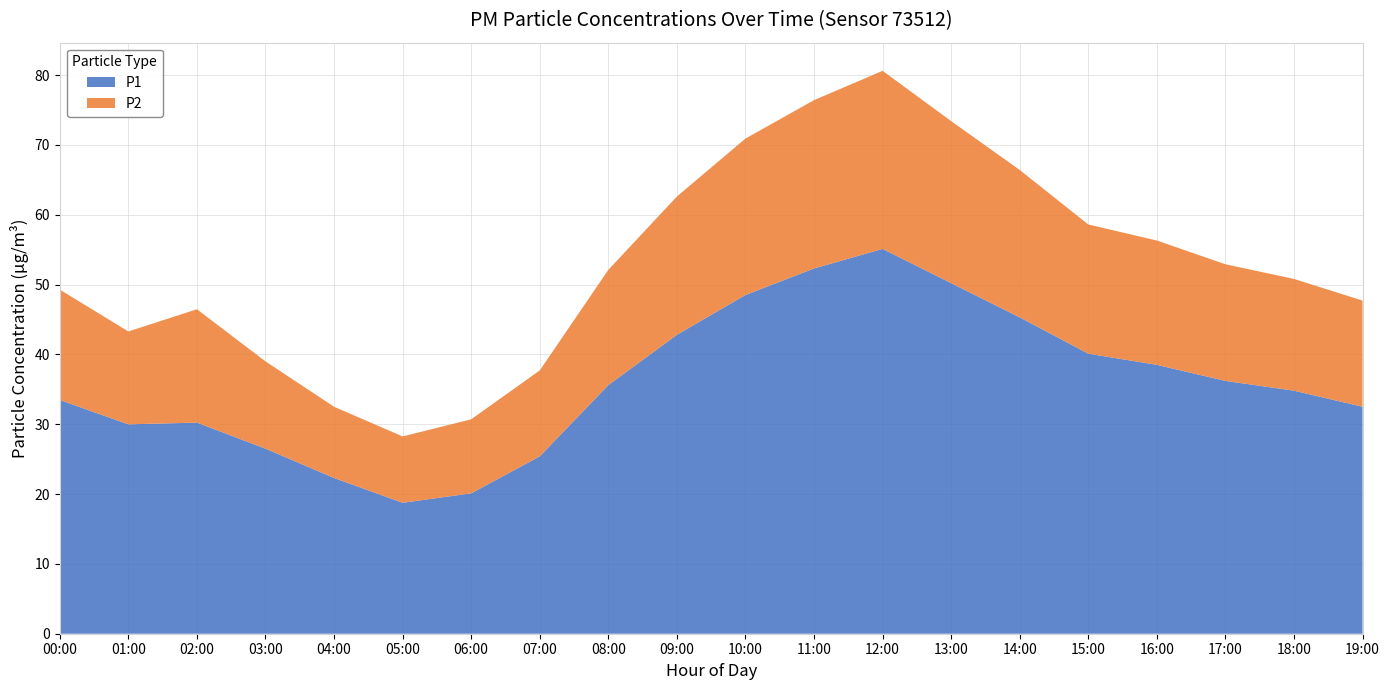

Reading left to right, what are all the values shown in this chart?

P1: 33.5	30.0	30.2	26.5	22.3	18.8	20.1	25.4	35.6	42.8	48.5	52.3	55.1	50.2	45.3	40.1	38.5	36.2	34.8	32.5
P2: 15.8	13.3	16.2	12.5	10.2	9.5	10.6	12.3	16.5	19.8	22.4	24.1	25.5	23.2	21.1	18.5	17.8	16.7	16.0	15.2